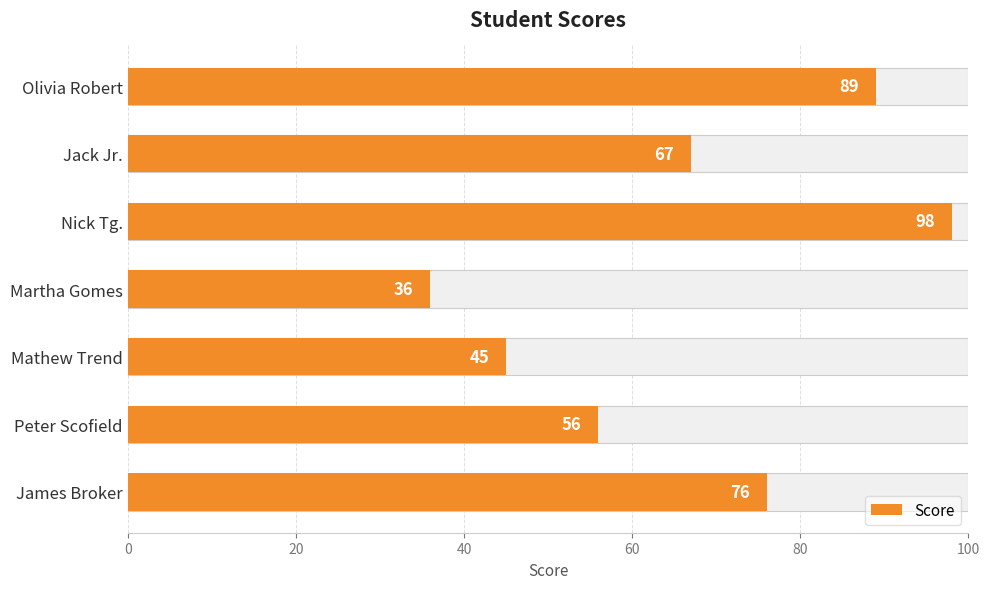

How many distinct data groups are displayed?

1